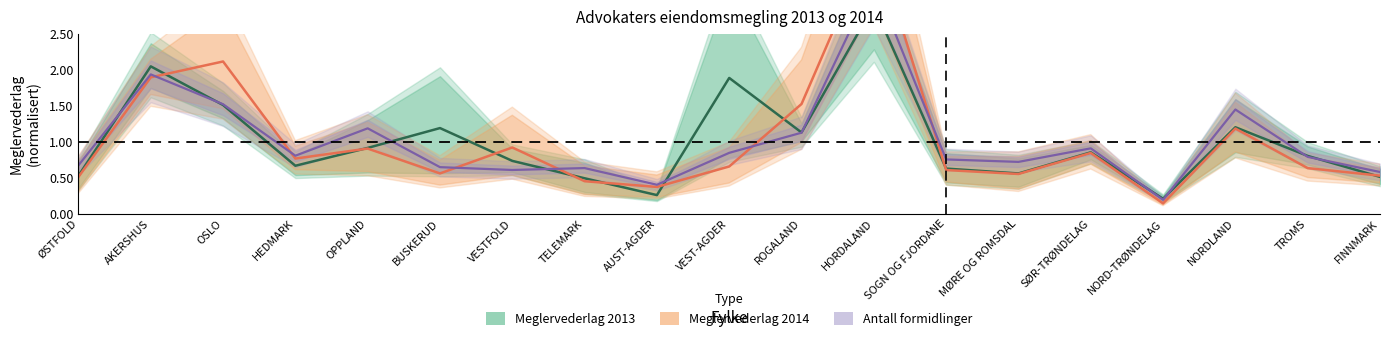

True or false: Meglervederlag 2014 has a value of 0.4 at AUST-AGDER.

True